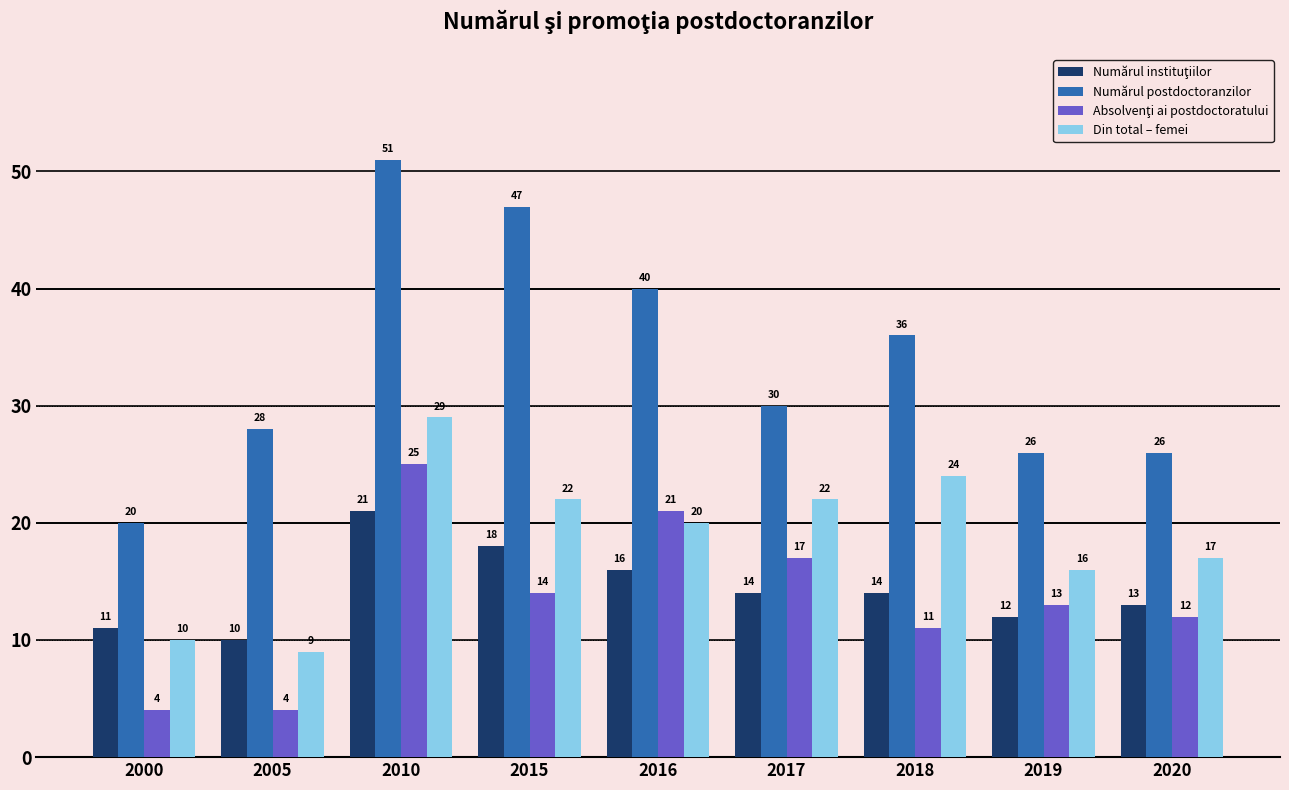

Which series has the largest range (max minus min)?

Numărul postdoctoranzilor